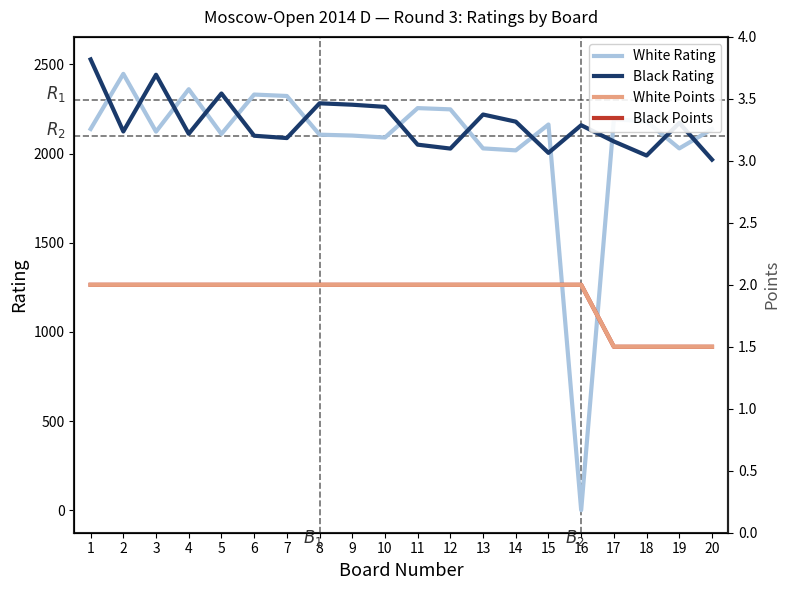

What is the sum of the White Rating values at 5 and 3?

4233